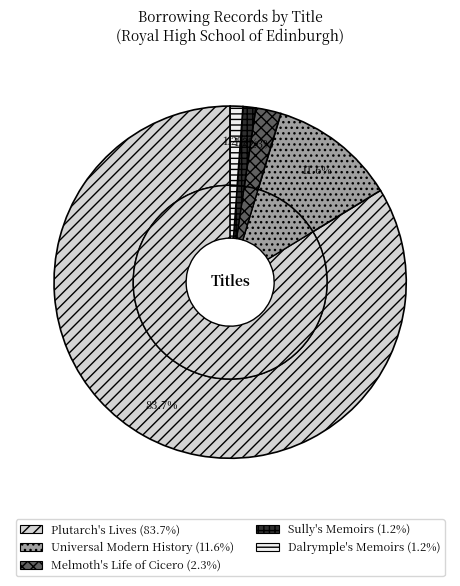

What is the ratio of the value at Dalrymple's Memoirs to the value at Melmoth's Life of Cicero?

0.5